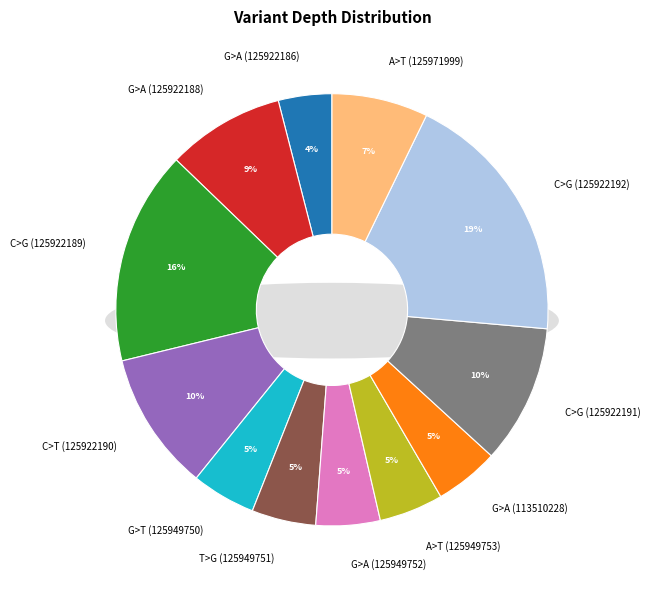

Between A>T (125949753) and C>T (125922190), which is larger?

C>T (125922190)